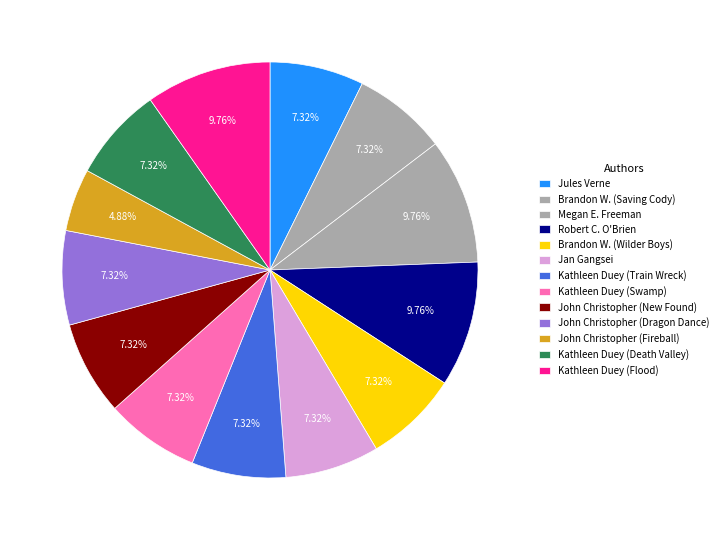

Count the number of slices in the pie.

13